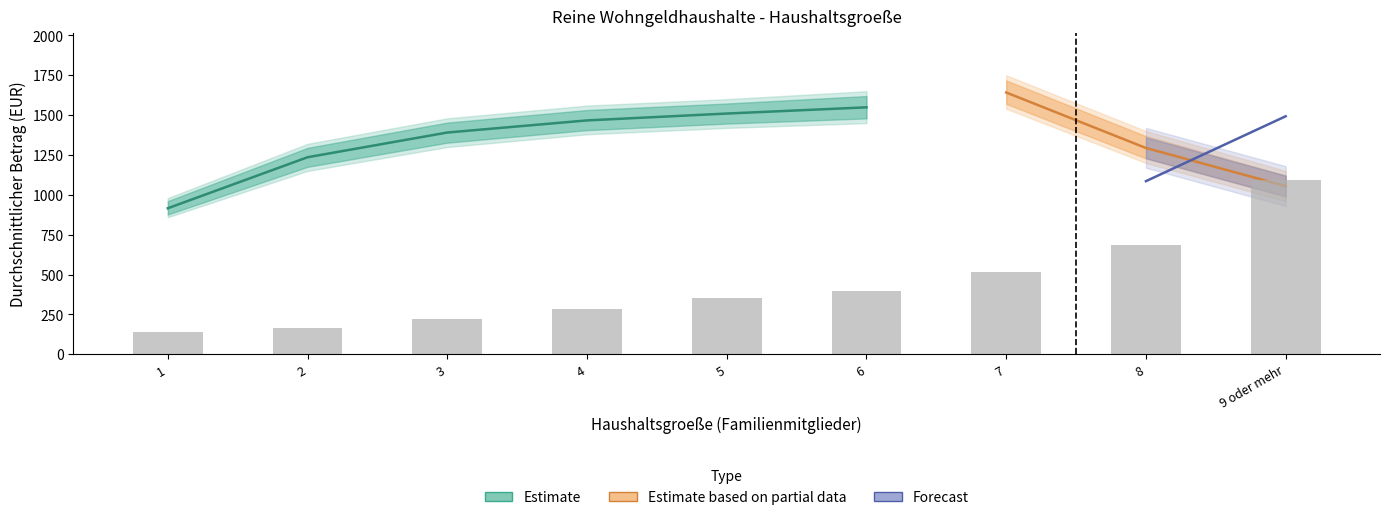

What is the difference between the Durchschnittlicher monatlicher Wohngeldbetrag values at 1 and 2?

25